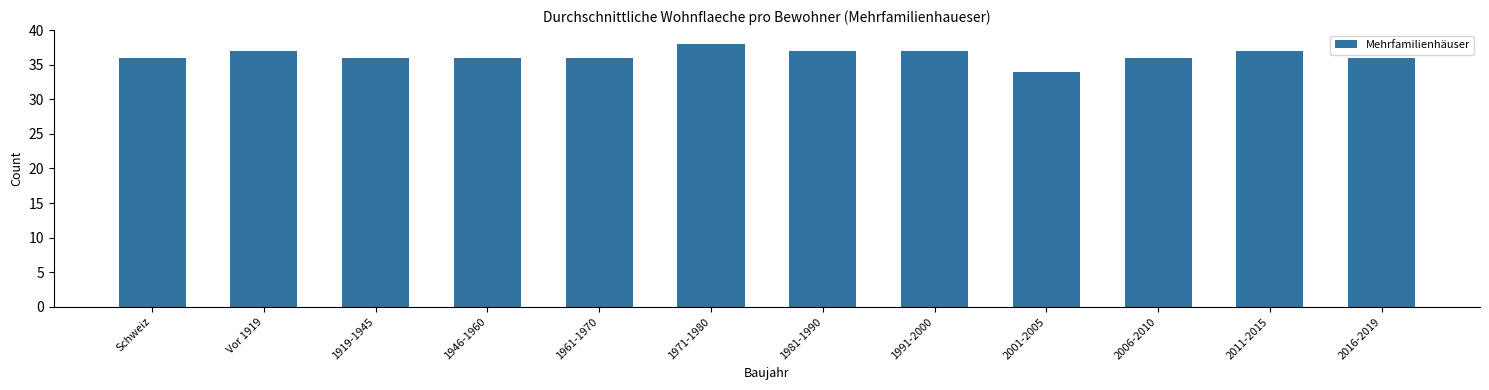

Reading left to right, extract all data points from this chart.

36	37	36	36	36	38	37	37	34	36	37	36